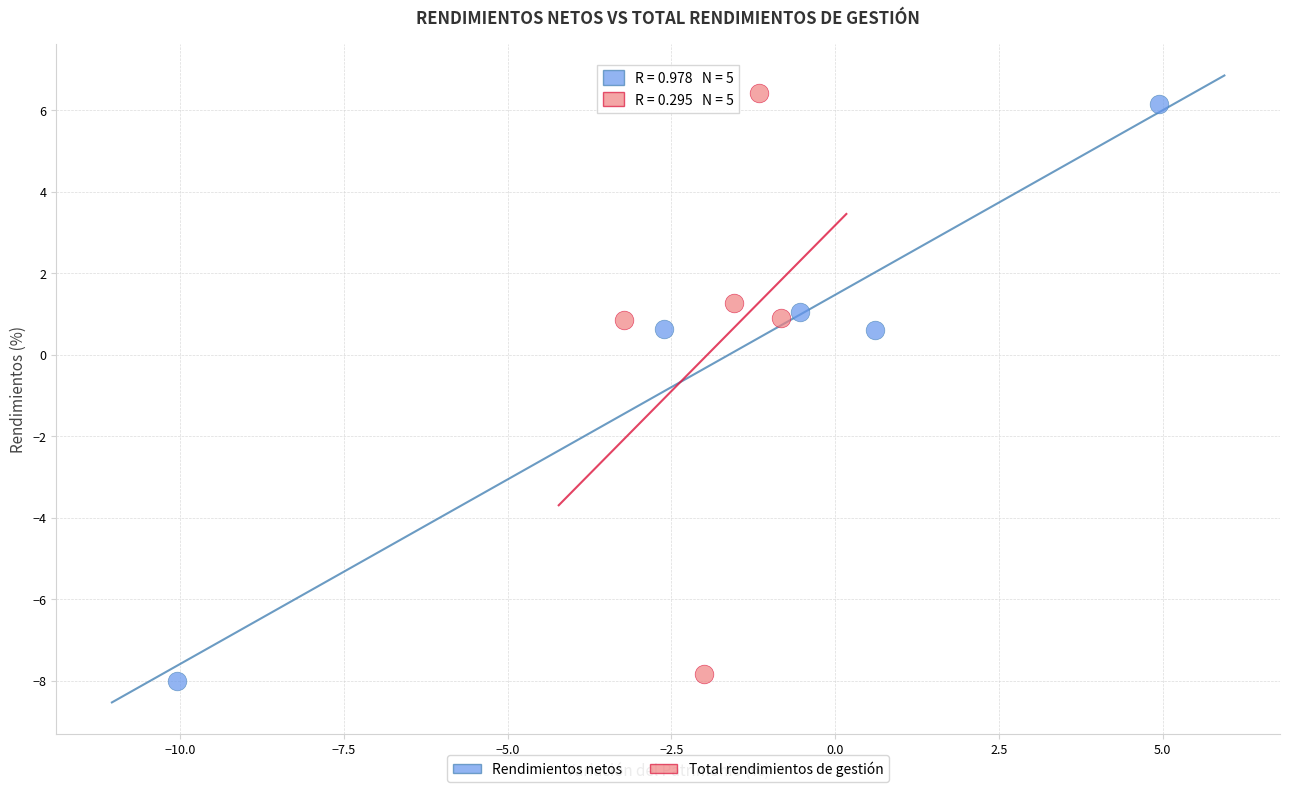

Which series has the widest spread of Y values?

Total rendimientos de gestión